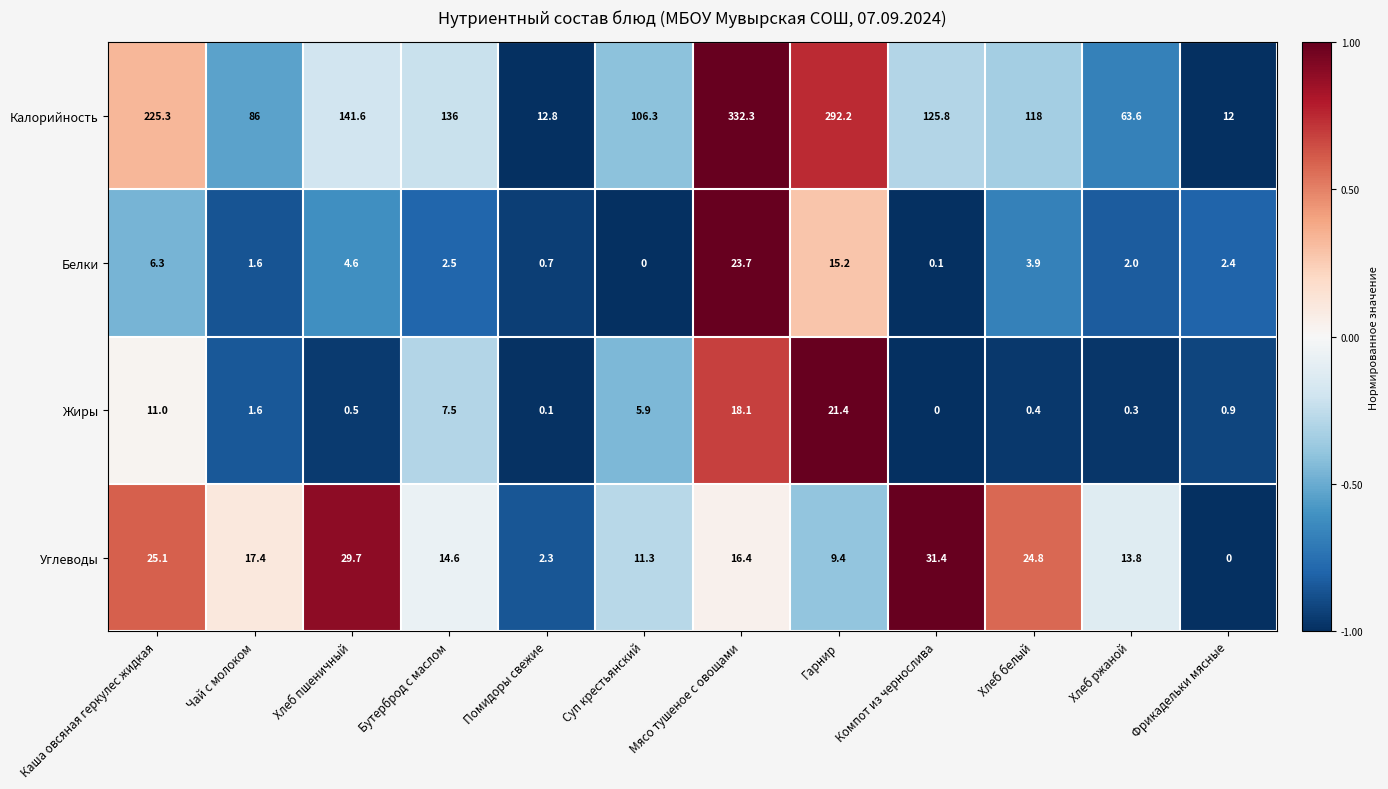

True or false: Белки has a value of 7.0 at Гарнир.

False